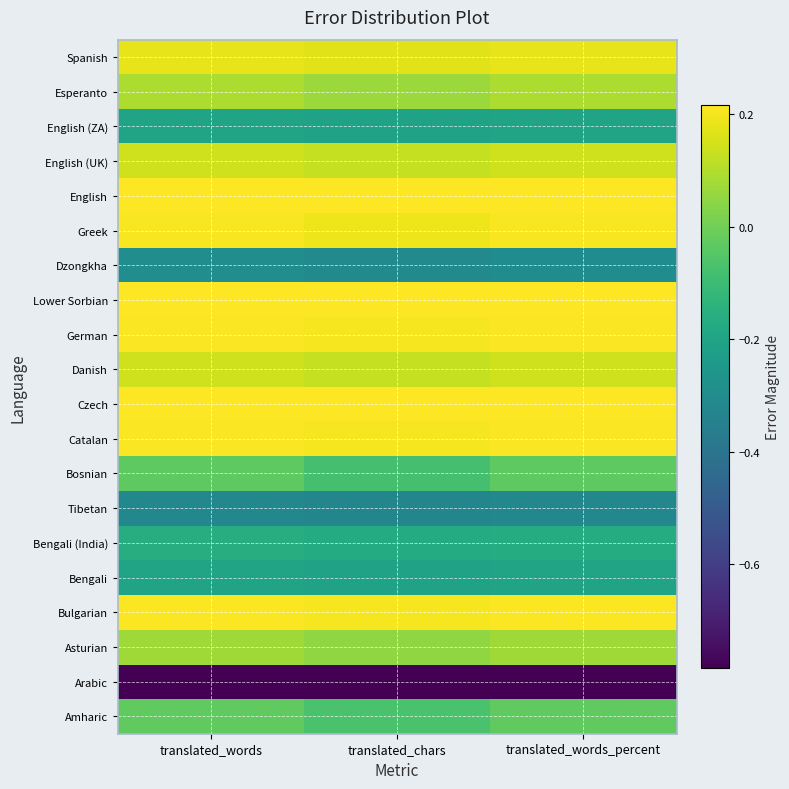

Reading left to right, list all the values displayed in this chart.

Amharic: translated_words=-0.0	translated_chars=-0.1	translated_words_percent=-0.0
Arabic: translated_words=-0.8	translated_chars=-0.8	translated_words_percent=-0.8
Asturian: translated_words=0.1	translated_chars=0.0	translated_words_percent=0.1
Bulgarian: translated_words=0.2	translated_chars=0.2	translated_words_percent=0.2
Bengali: translated_words=-0.2	translated_chars=-0.2	translated_words_percent=-0.2
Bengali (India): translated_words=-0.2	translated_chars=-0.2	translated_words_percent=-0.2
Tibetan: translated_words=-0.3	translated_chars=-0.3	translated_words_percent=-0.3
Bosnian: translated_words=-0.0	translated_chars=-0.1	translated_words_percent=-0.0
Catalan: translated_words=0.2	translated_chars=0.2	translated_words_percent=0.2
Czech: translated_words=0.2	translated_chars=0.2	translated_words_percent=0.2
Danish: translated_words=0.1	translated_chars=0.1	translated_words_percent=0.1
German: translated_words=0.2	translated_chars=0.2	translated_words_percent=0.2
Lower Sorbian: translated_words=0.2	translated_chars=0.2	translated_words_percent=0.2
Dzongkha: translated_words=-0.3	translated_chars=-0.3	translated_words_percent=-0.3
Greek: translated_words=0.2	translated_chars=0.2	translated_words_percent=0.2
English: translated_words=0.2	translated_chars=0.2	translated_words_percent=0.2
English (UK): translated_words=0.1	translated_chars=0.1	translated_words_percent=0.1
English (ZA): translated_words=-0.2	translated_chars=-0.2	translated_words_percent=-0.2
Esperanto: translated_words=0.1	translated_chars=0.1	translated_words_percent=0.1
Spanish: translated_words=0.2	translated_chars=0.2	translated_words_percent=0.2